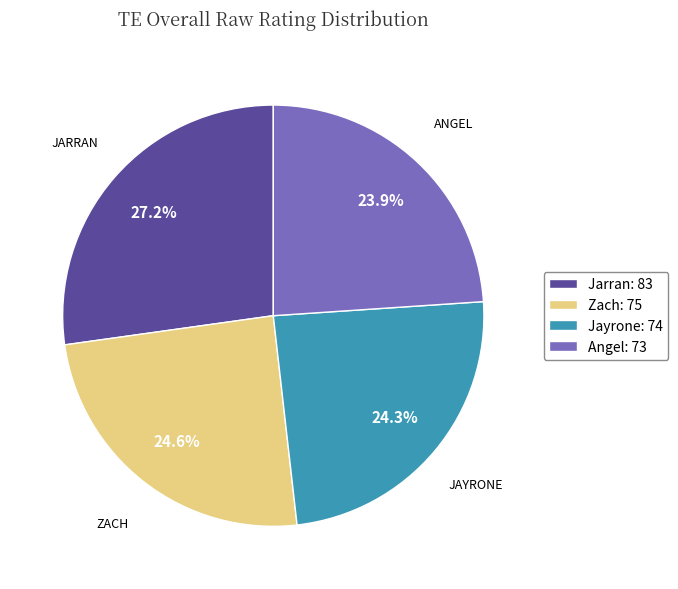

Approximately how many times larger is the value at Zach compared to Angel?

1.0